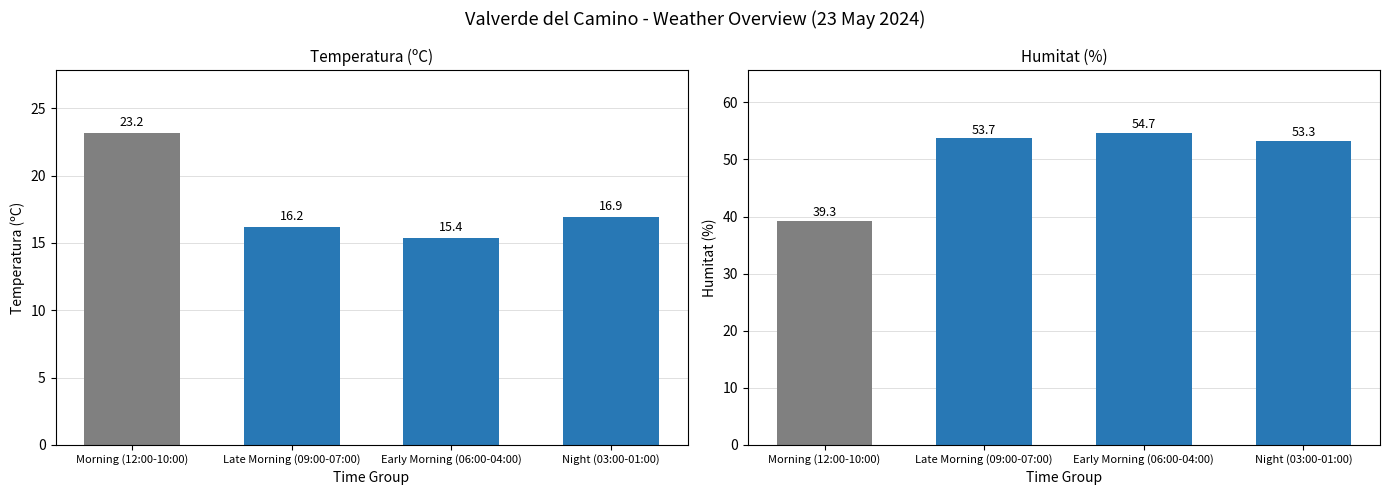

Is the value of Temperatura (C) at Early Morning (06:00-04:00) greater than the value of Humitat (%) at Late Morning (09:00-07:00)?

No